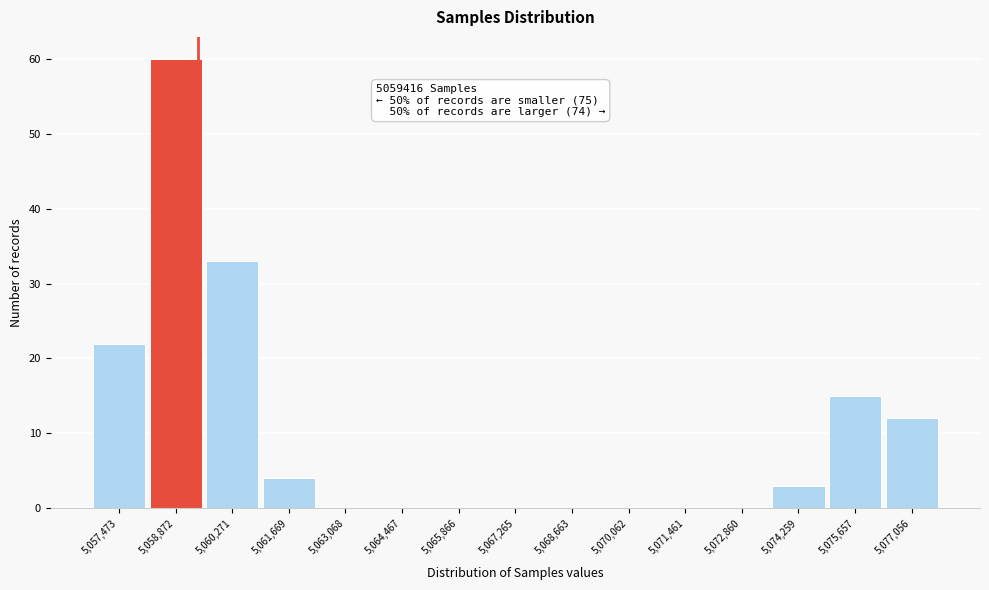

Which range on the x-axis has the tallest bar?

5058200 to 5059600